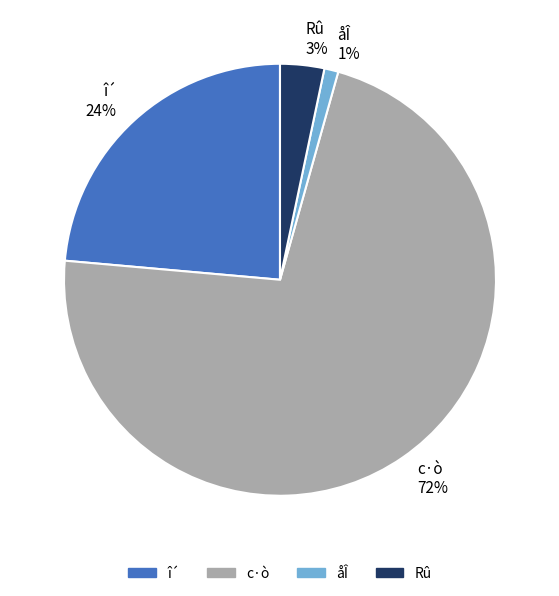

Is there a majority slice in this chart?

Yes